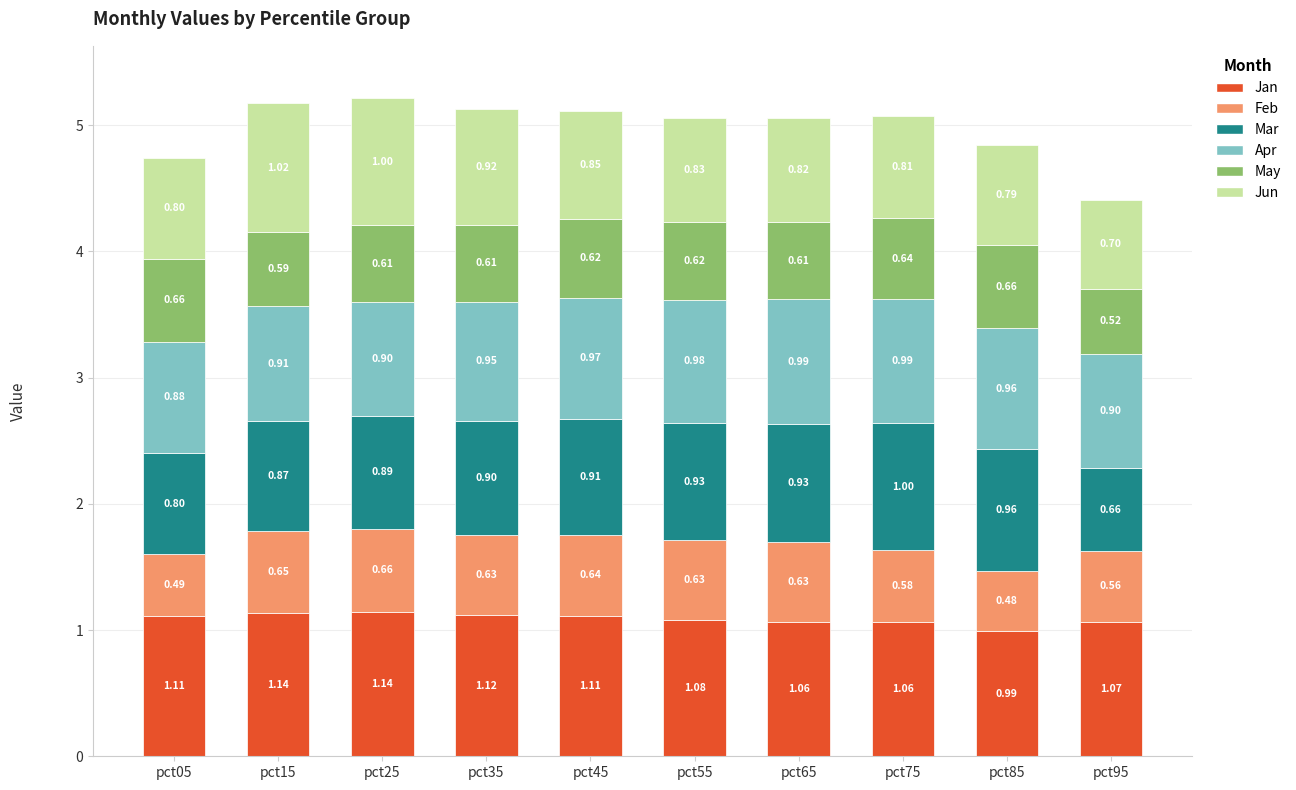

What is the total value across all series at pct35?

5.1